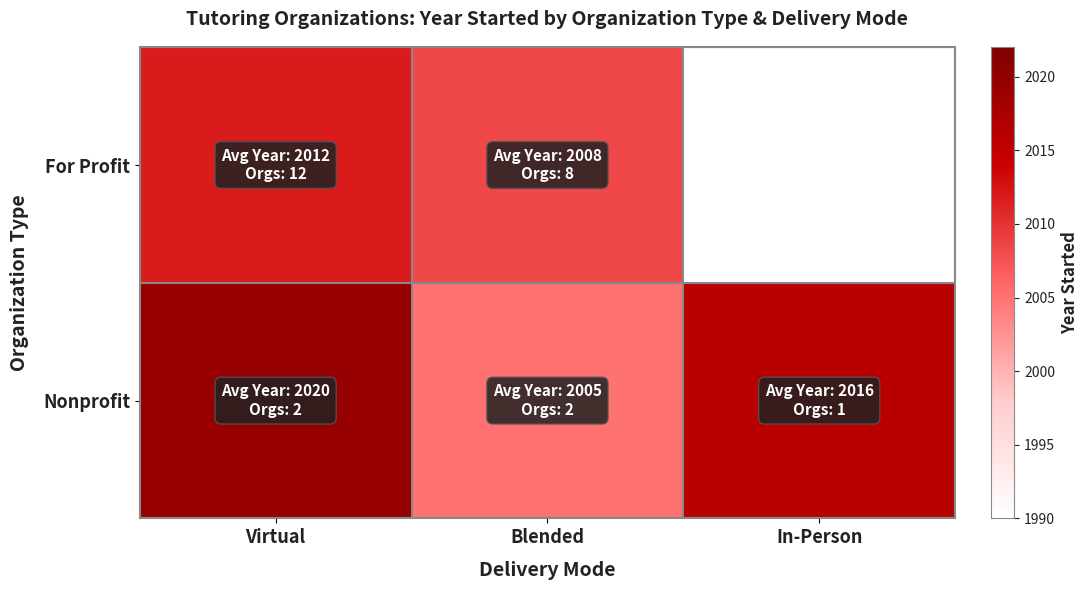

At which label does For Profit reach its minimum?

Blended